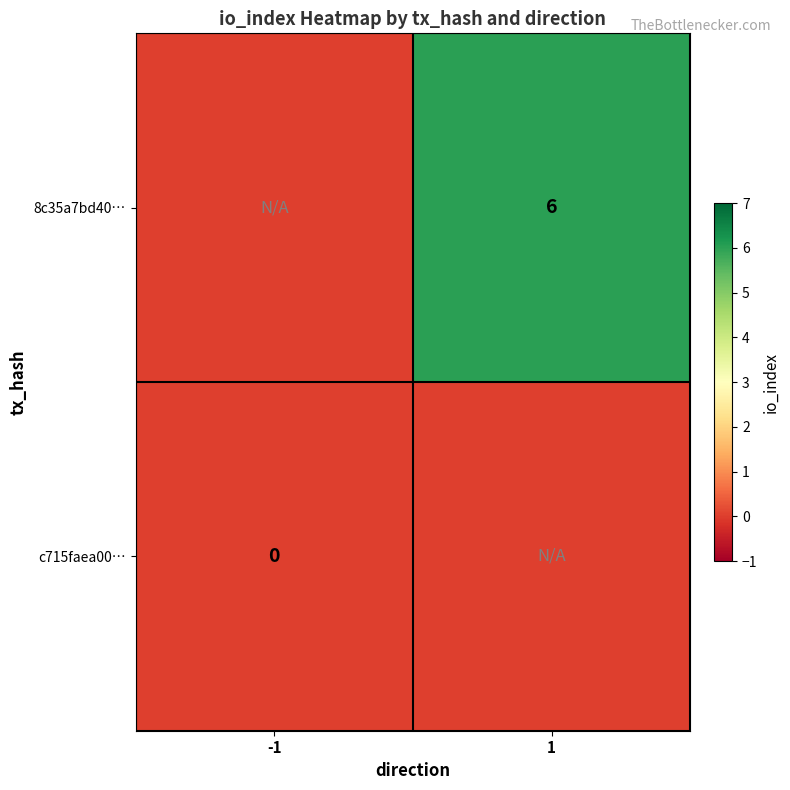

Between -1 and 1, which is larger?

1